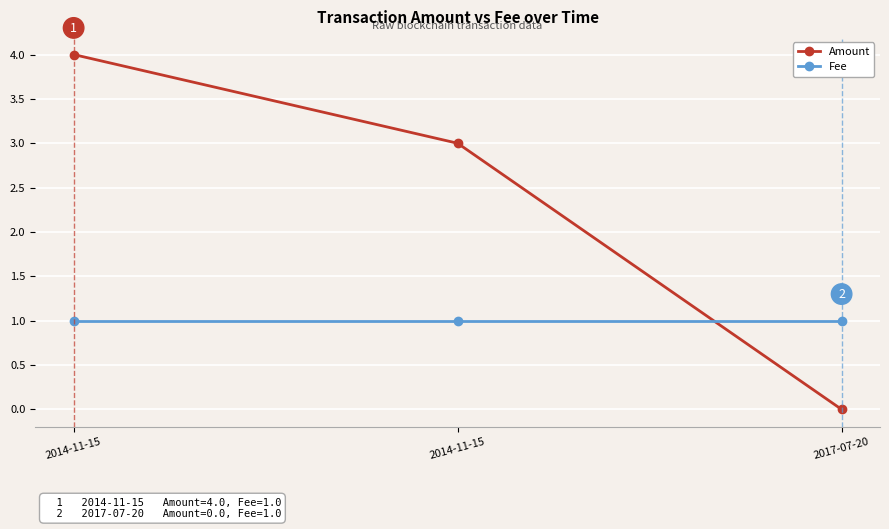

What is the total value across all series at 2014-11-15?

5